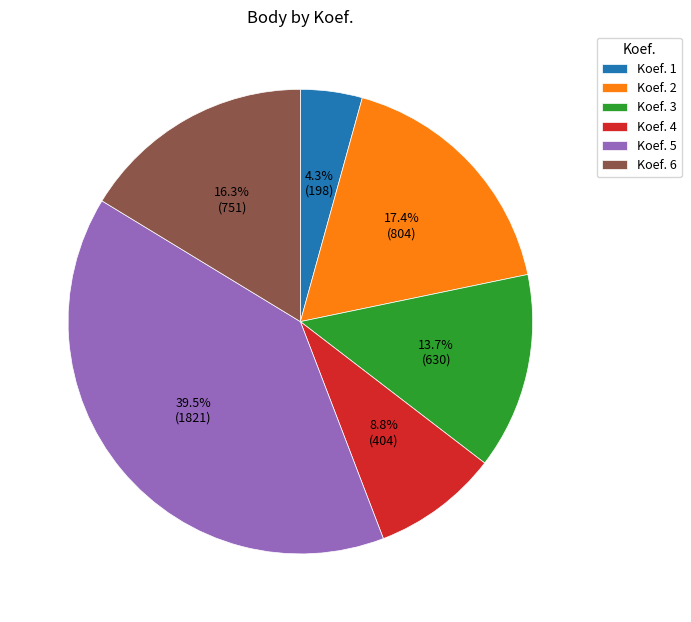

Is Koef. 5 the majority of the pie?

No